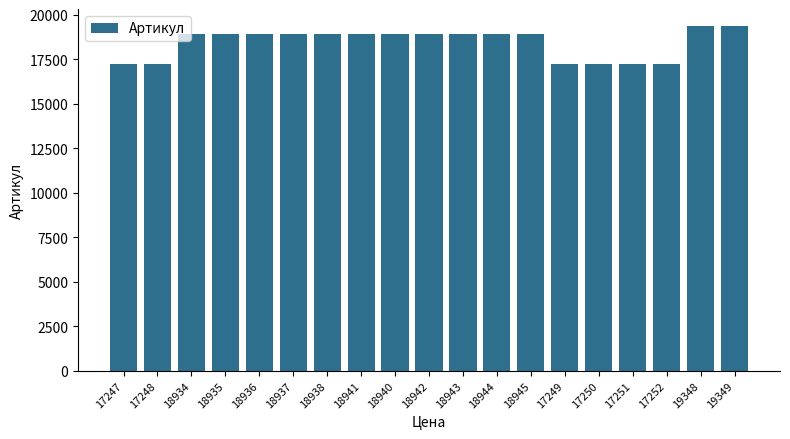

What is the label of the 16th bar from the left?

17251